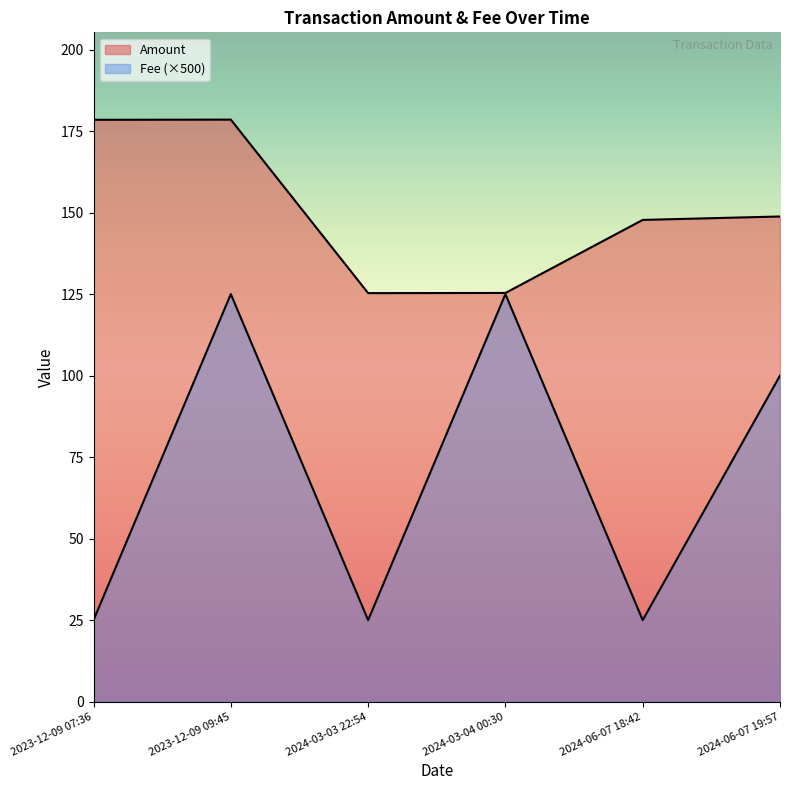

True or false: Fee and Amount cross at least once.

False